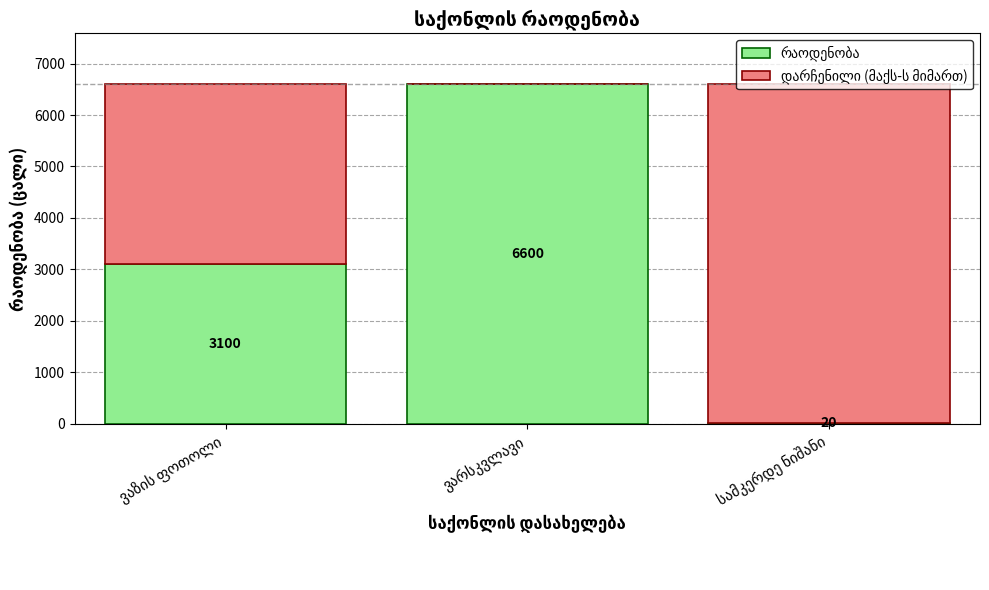

Are the bars horizontal?

No